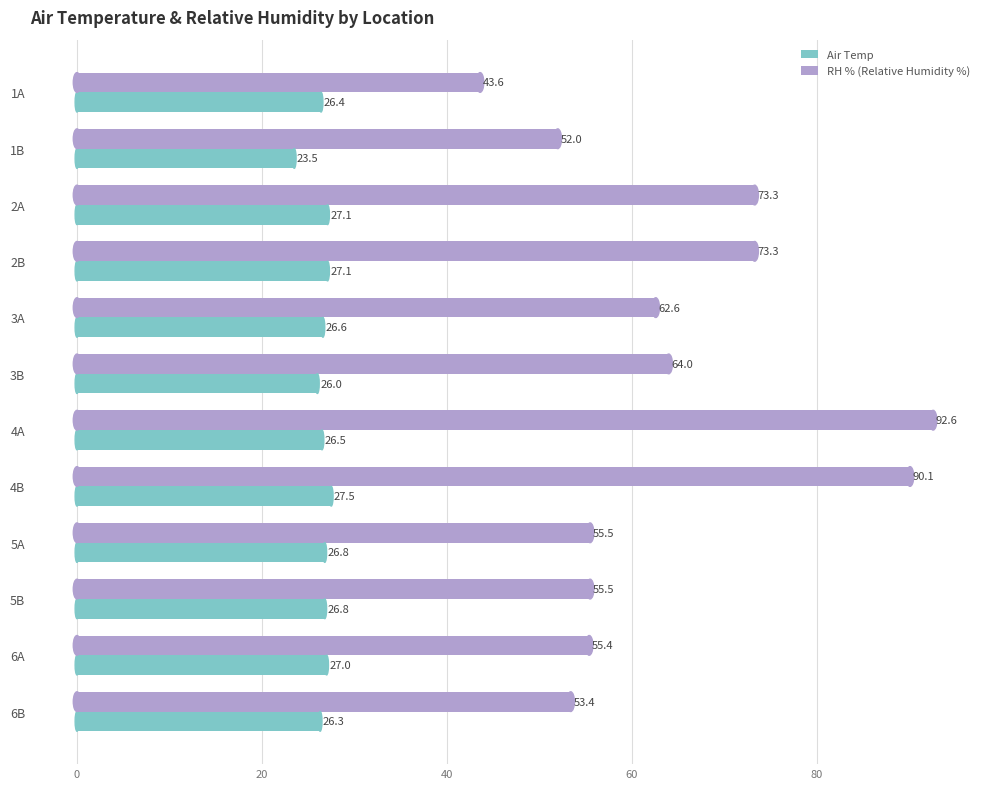

How many values in the RH % (Relative Humidity %) series exceed 62?

6